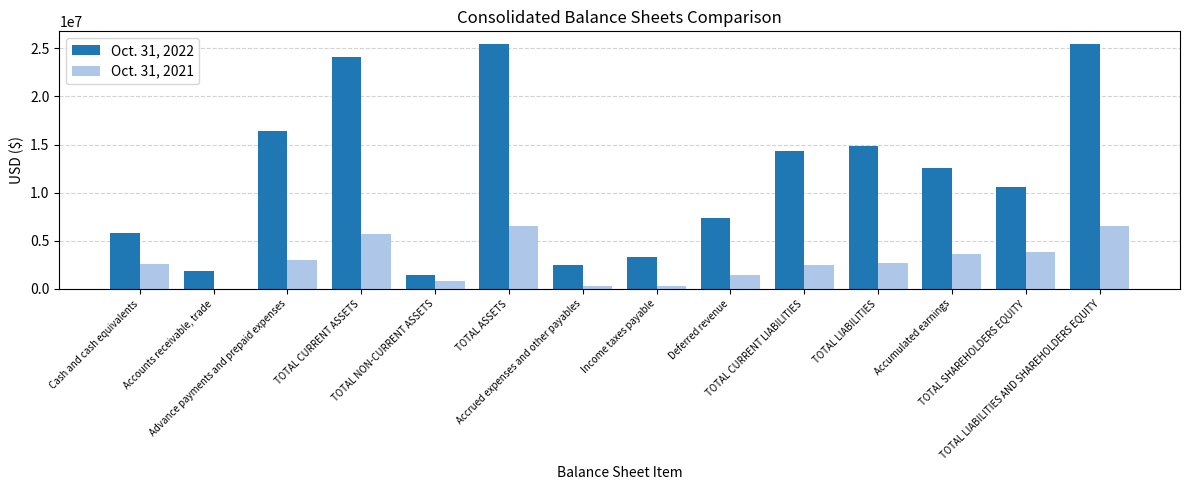

Which series has the widest spread of values?

Oct. 31, 2022